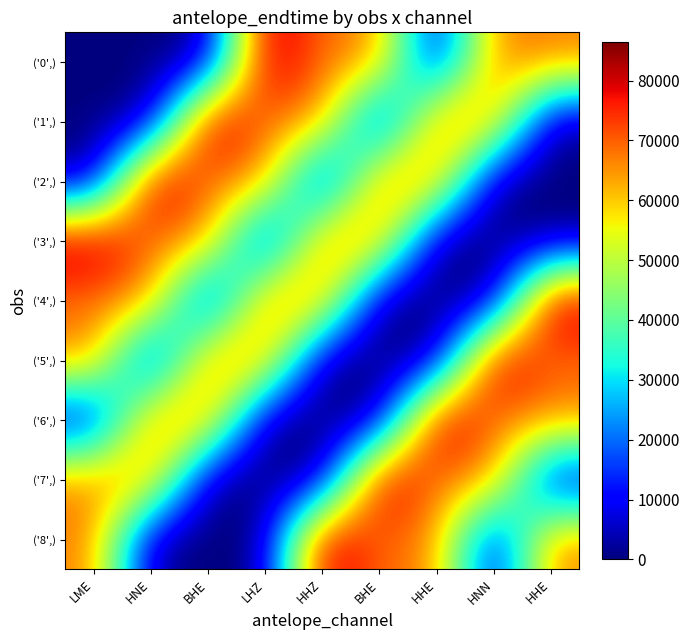

Which has a higher value, LME or BHE?

BHE